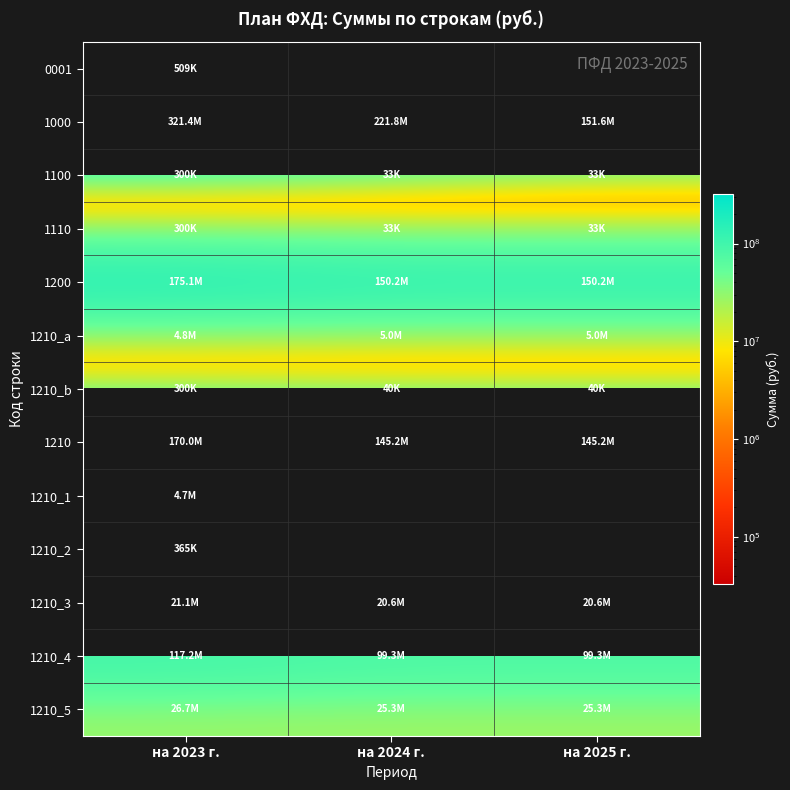

At на 2025 г., list the series in order from smallest to largest.

1100, 1110, 0001, 1210_b, 1210_a, 1210_3, 1210_5, 1210_4, 1210, 1200, 1000, 1210_1, 1210_2